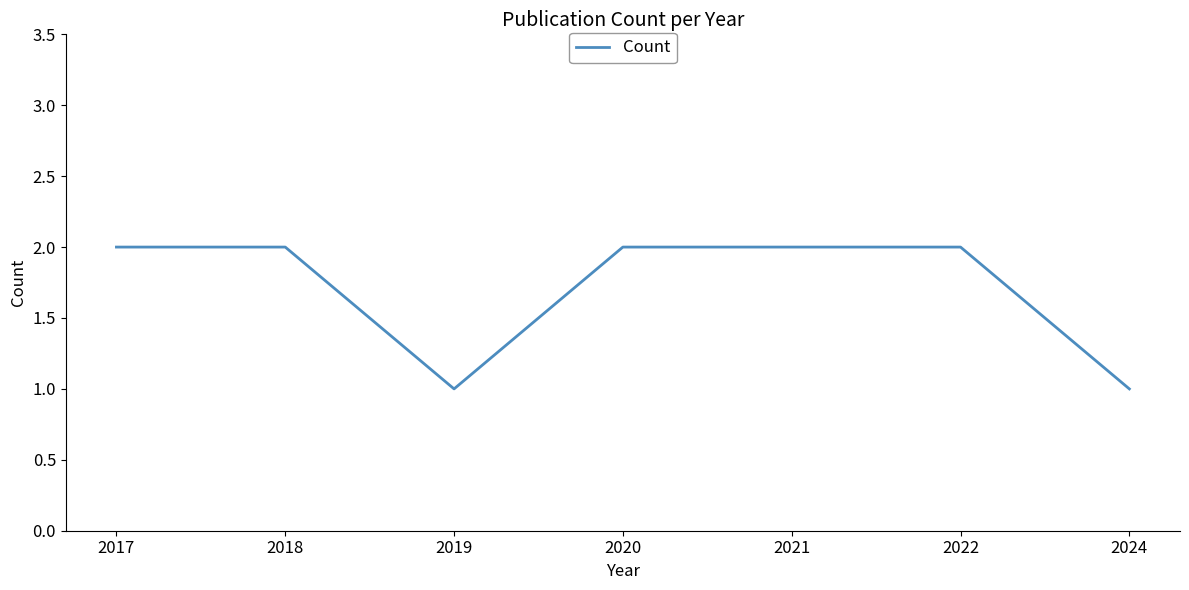

How many distinct data groups are displayed?

1